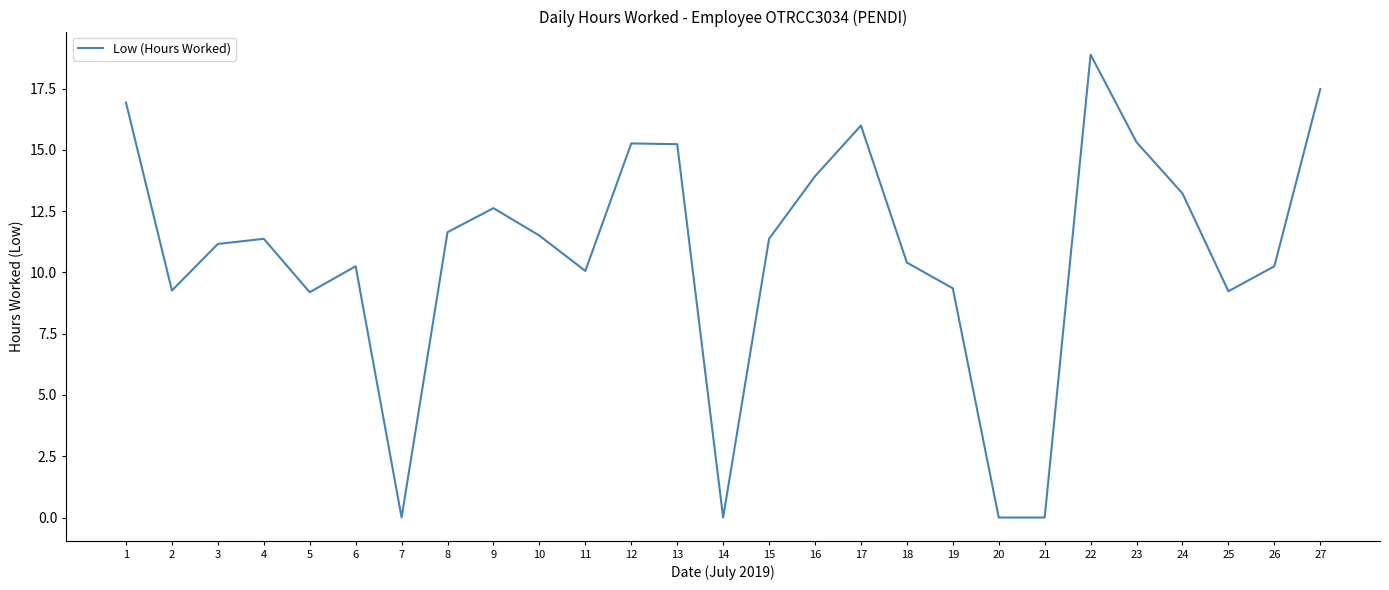

Approximately how many times larger is the value at 12 compared to 5?

1.7